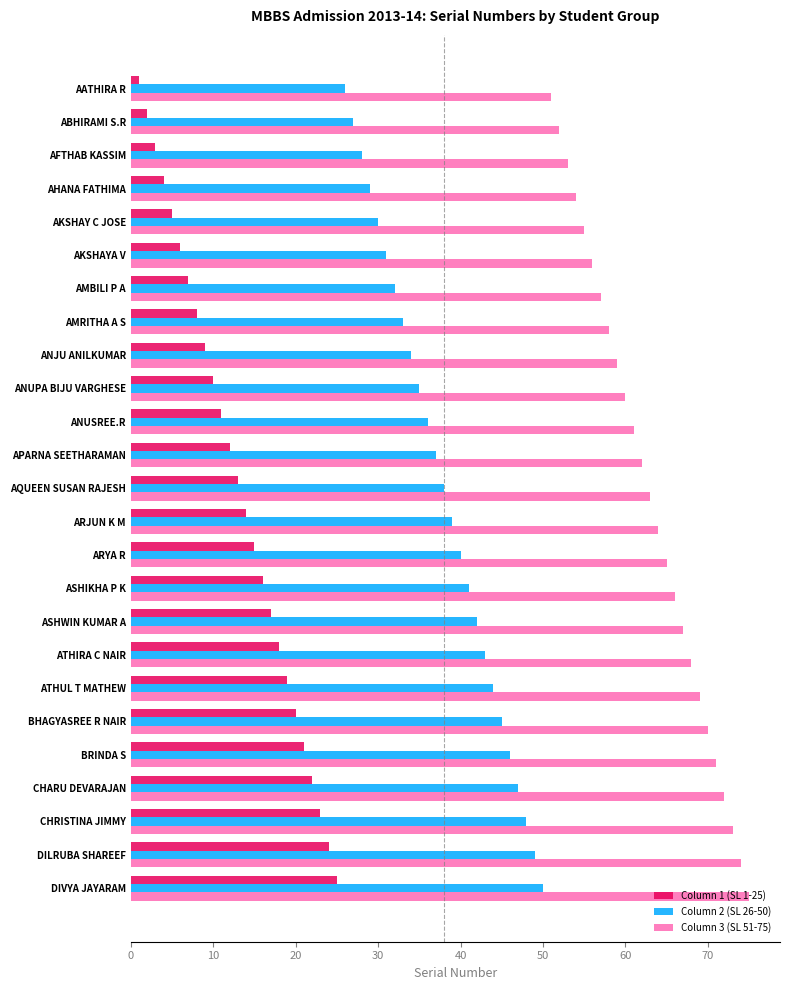

List the series in order of their peak value, lowest first.

Column 1 (SL 1-25), Column 2 (SL 26-50), Column 3 (SL 51-75)